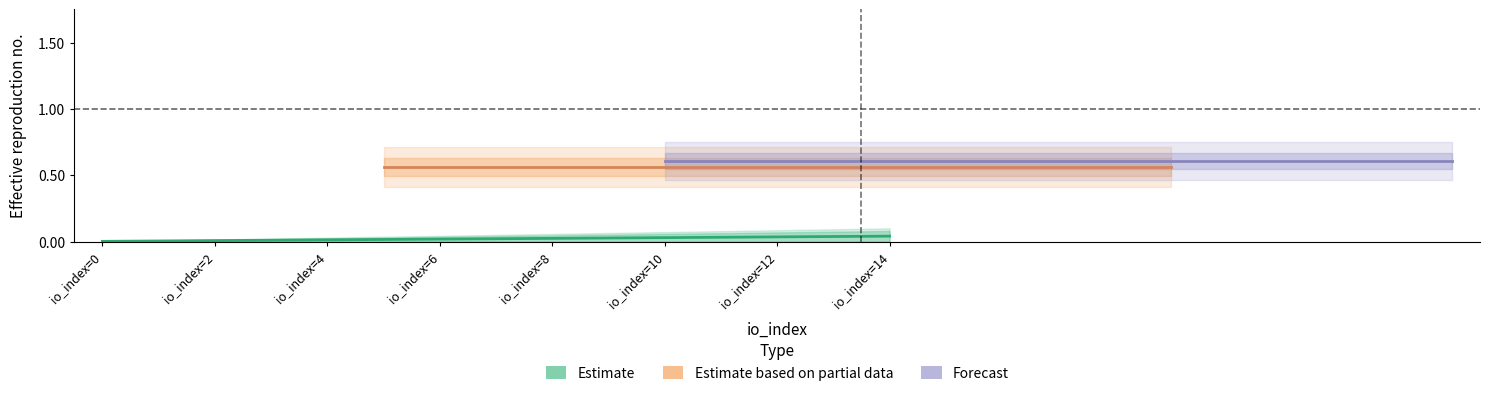

How many lines are shown in the chart?

3